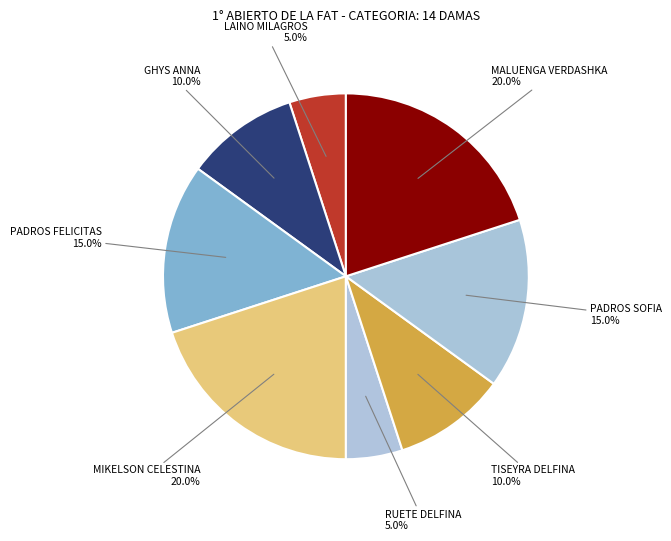

Which category has the biggest portion of the pie?

MIKELSON CELESTINA